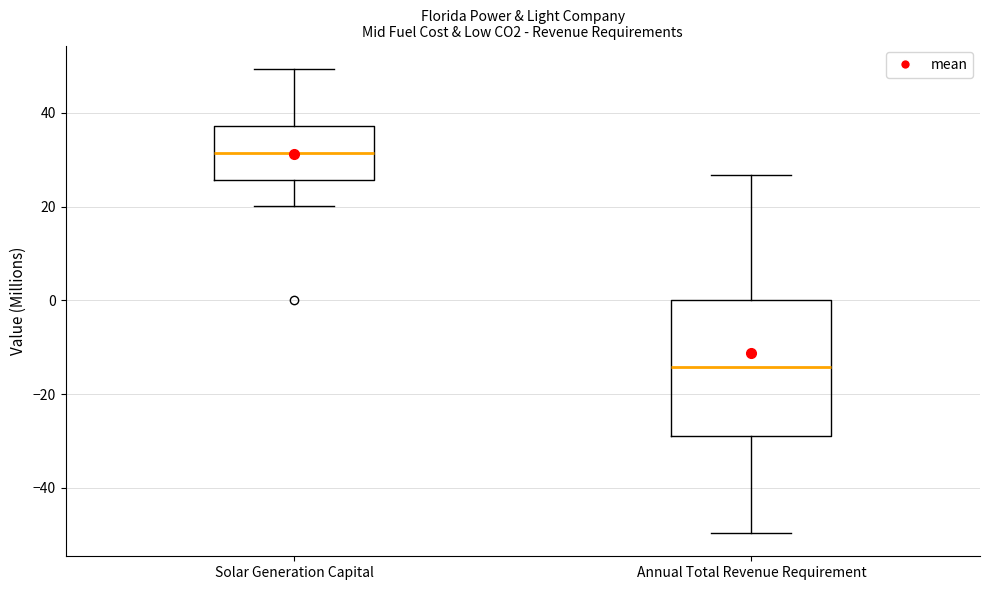

Reading left to right, transcribe this box plot: for each box, give where its median line is, the range the box spans, and where its two whiskers end, as read against the y-axis. The values are not printed on the chart, so give them approximately, as read against the axis.

Solar Generation Capital: median 32, box 26 to 38, whiskers 20 to 50
Annual Total Revenue Requirement: median -14, box -30 to 0, whiskers -50 to 26